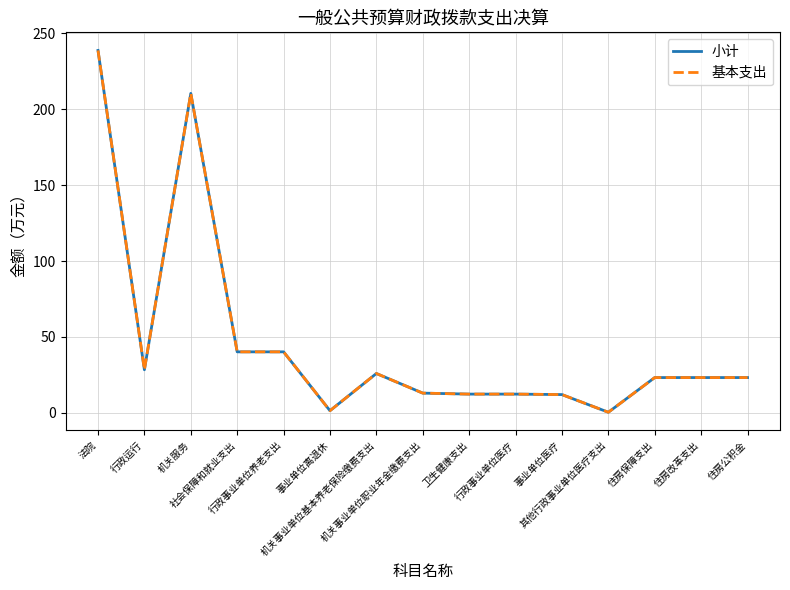

At how many categories does at least one series exceed 50?

2